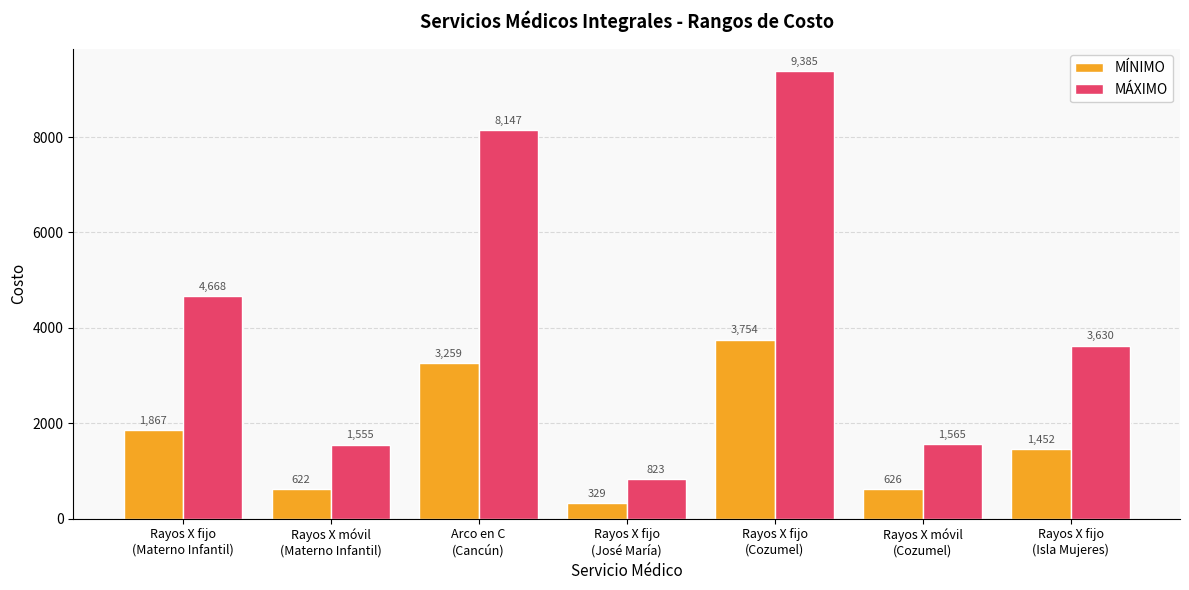

At which category is the sum across all series the highest?

Rayos X fijo
(Cozumel)